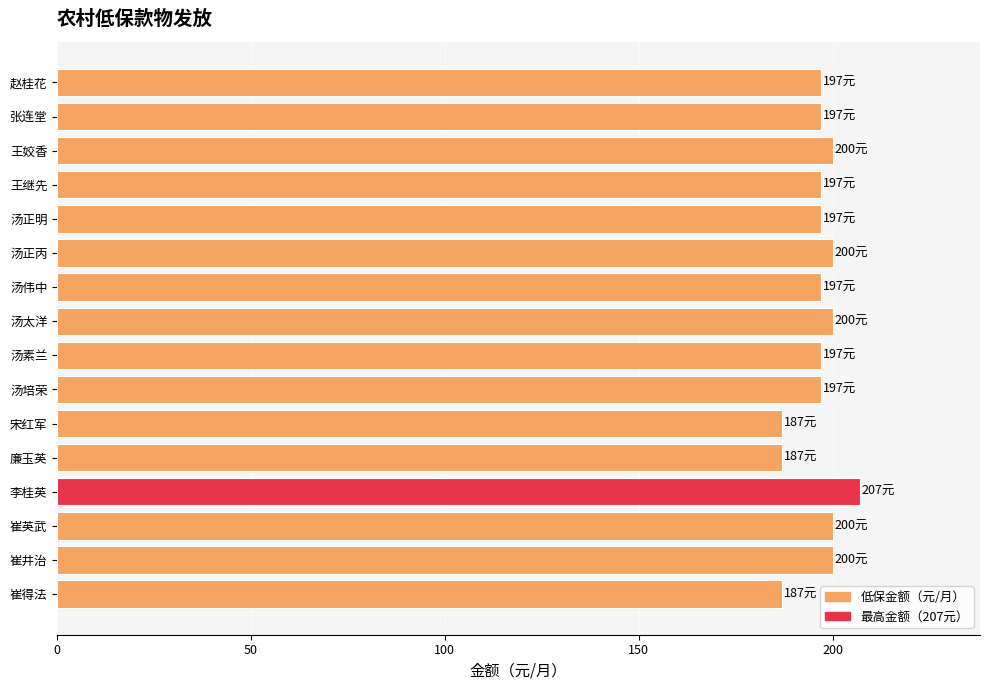

Count the number of data series in this chart.

1